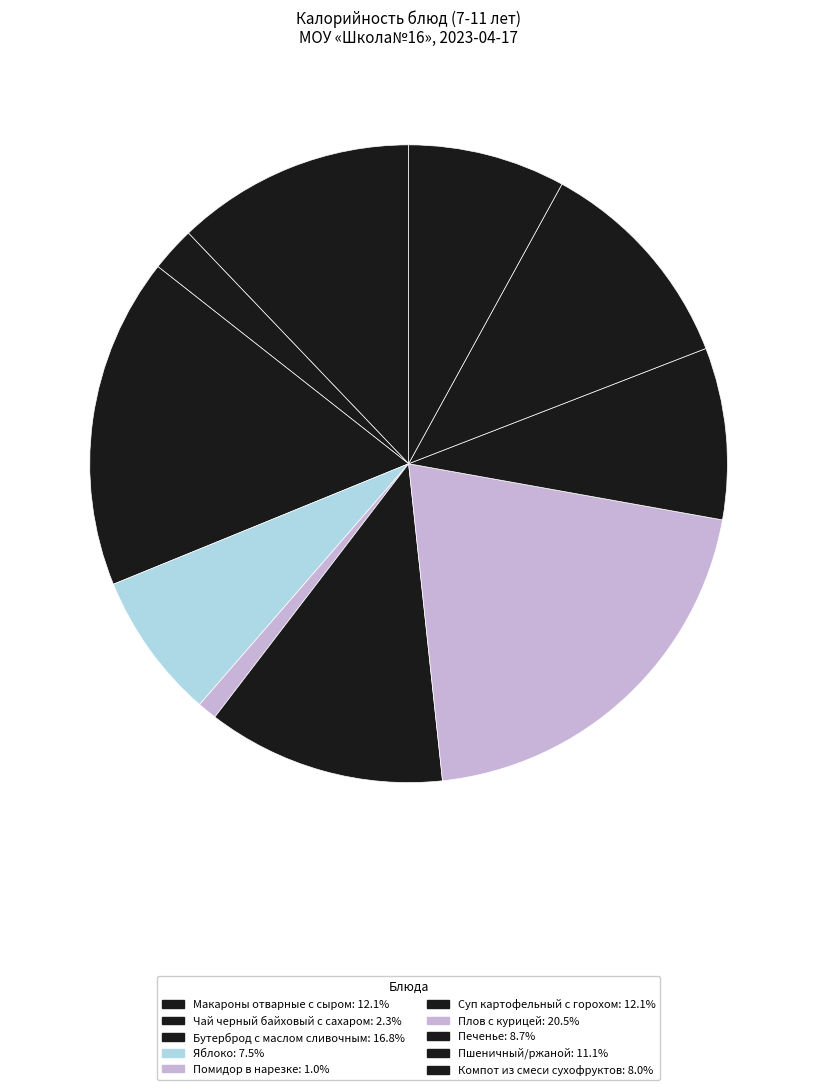

Which category has the biggest portion of the pie?

Плов с курицей